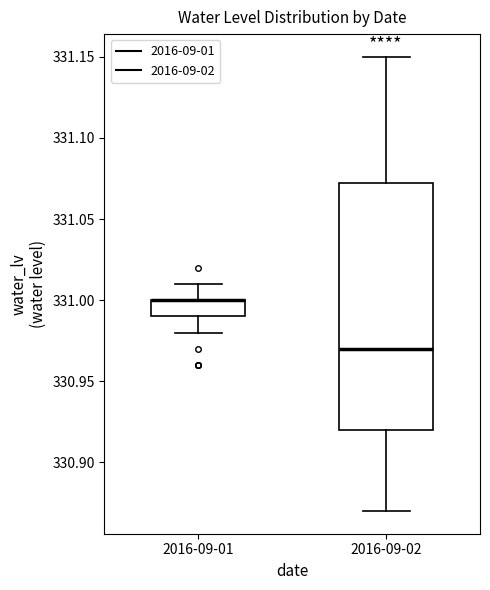

Reading left to right, transcribe this box plot: for each box, give where its median line is, the range the box spans, and where its two whiskers end, as read against the y-axis. The values are not printed on the chart, so give them approximately, as read against the axis.

2016-09-01: median 331.000 (drawn on the box's upper edge), box 330.990 to 331.000, whiskers 330.980 to 331.010
2016-09-02: median 330.970, box 330.920 to 331.075, whiskers 330.870 to 331.150